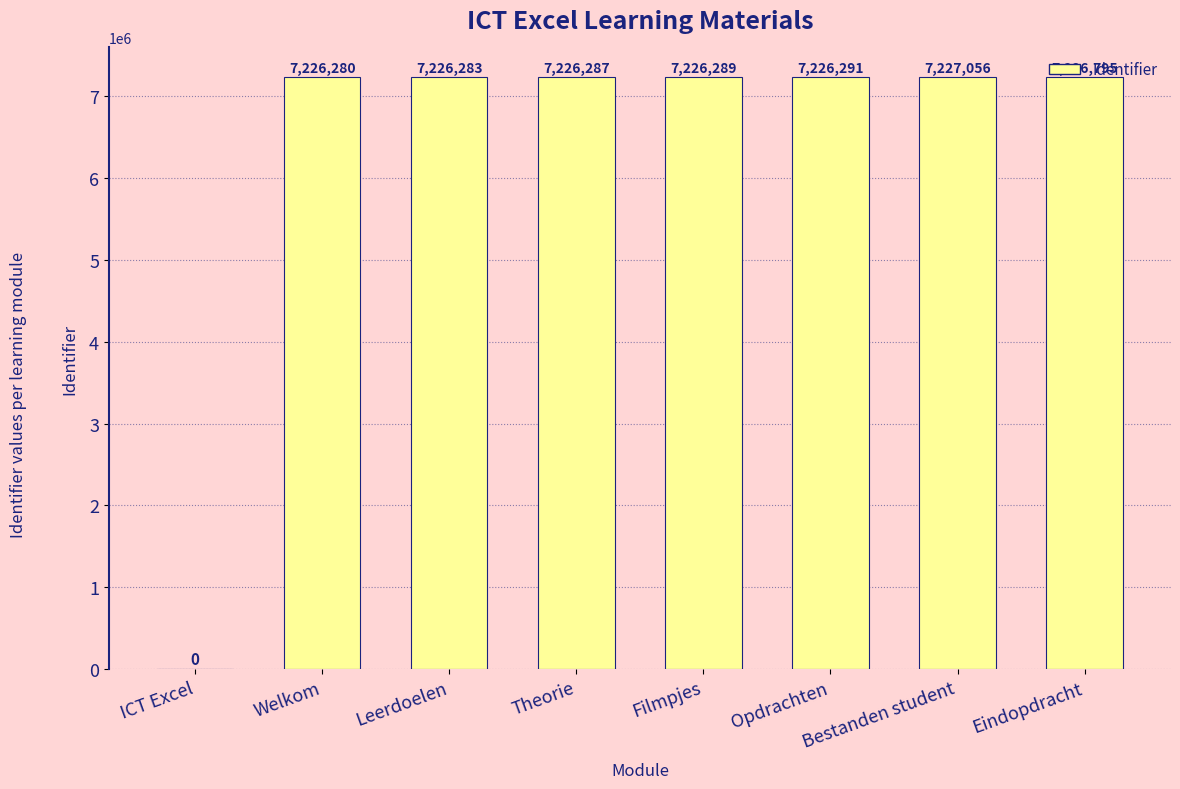

What is the difference between the values at Filmpjes and ICT Excel?

7226289